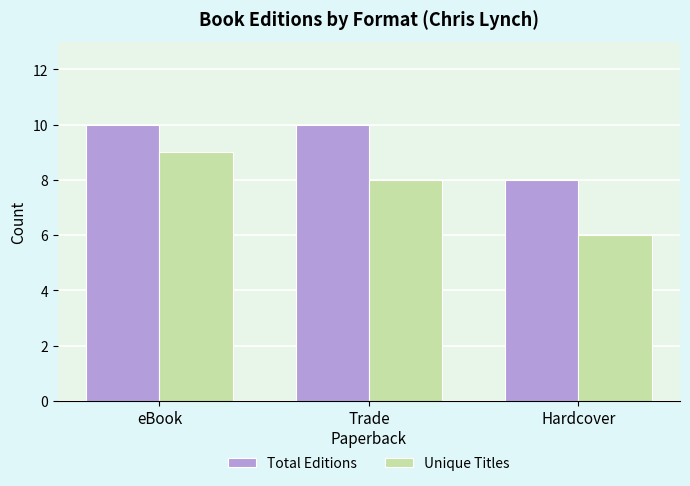

At which label does Unique Titles reach its minimum?

Hardcover